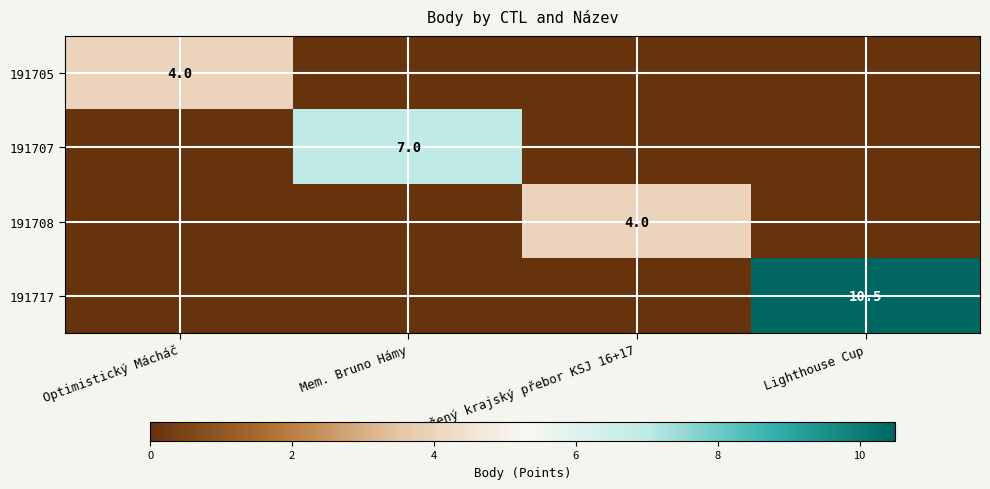

The value of 191717 at Lighthouse Cup is 15.9. True or false?

False